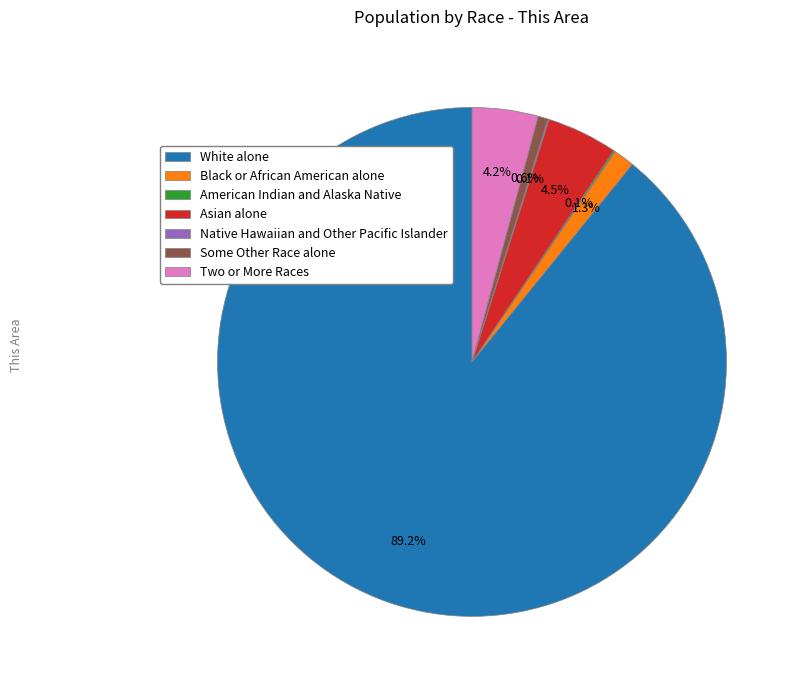

What percentage is the White alone slice, to the nearest percent?

89%